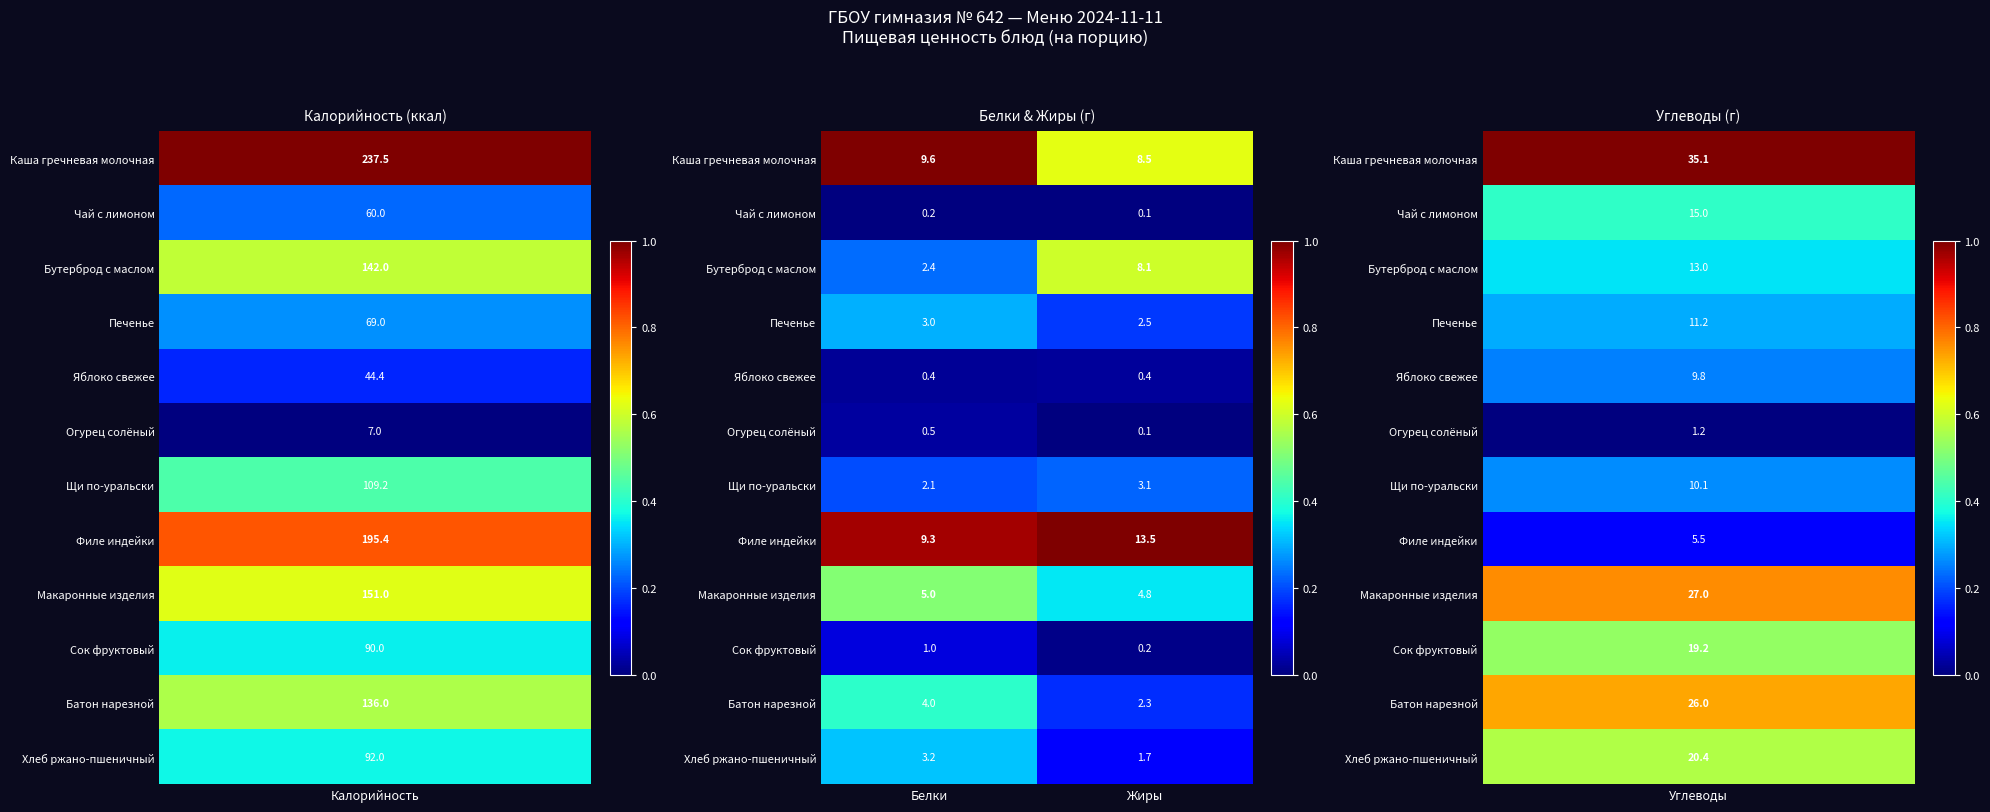

The Яблоко свежее series shows 0.4 at Жиры. True or false?

True